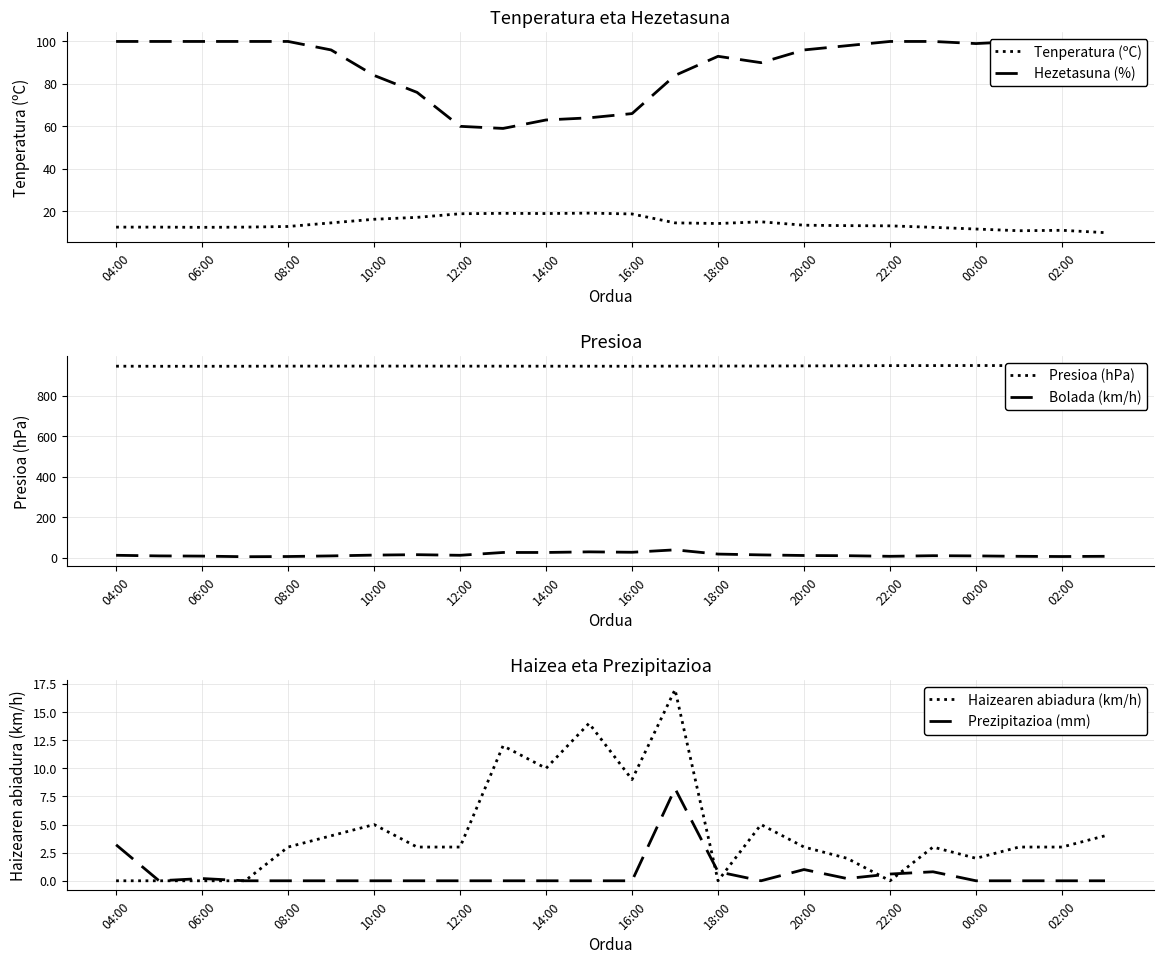

What position from the right is 17?

7